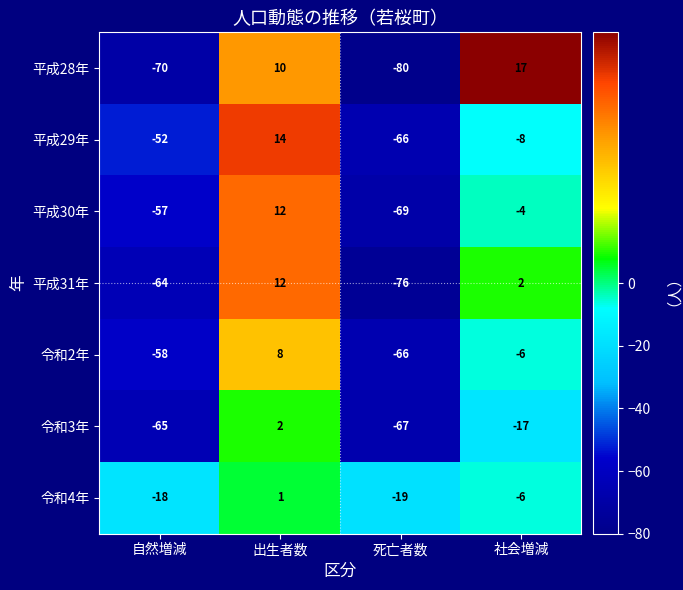

What value does the 平成29年 series have at 社会増減?

-8